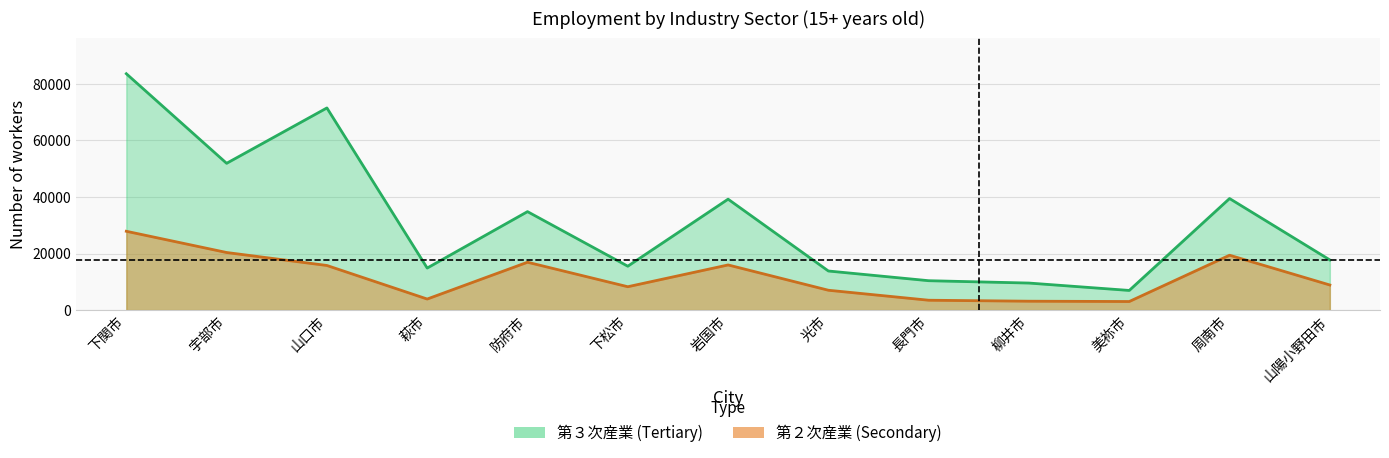

What is the sum of all 第３次産業 values?

409105